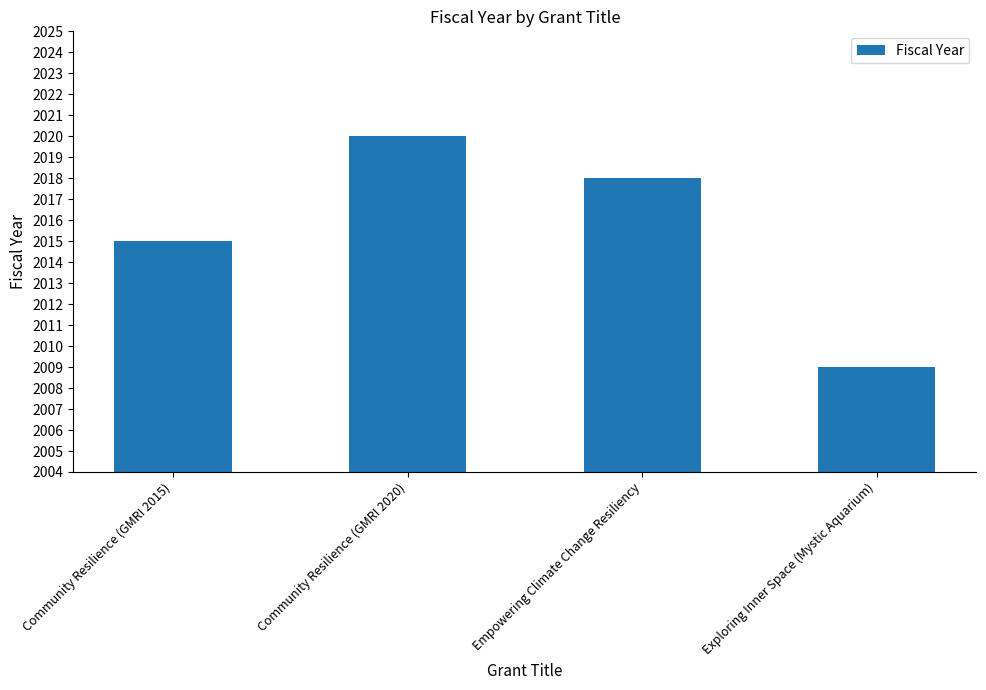

How many data points does each series have?

4